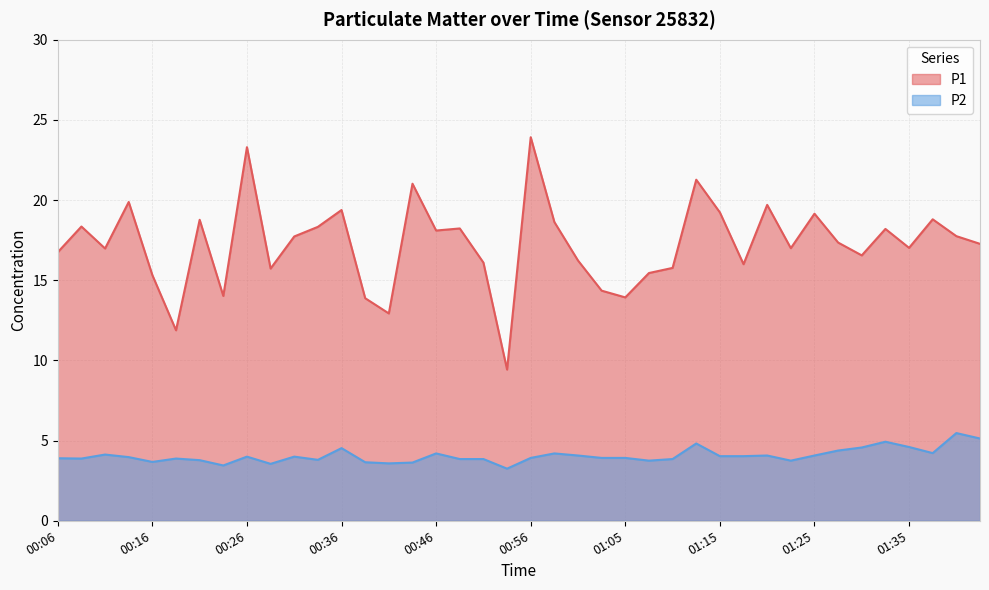

What is the difference between the maximum and minimum values in the P2 series?

2.2